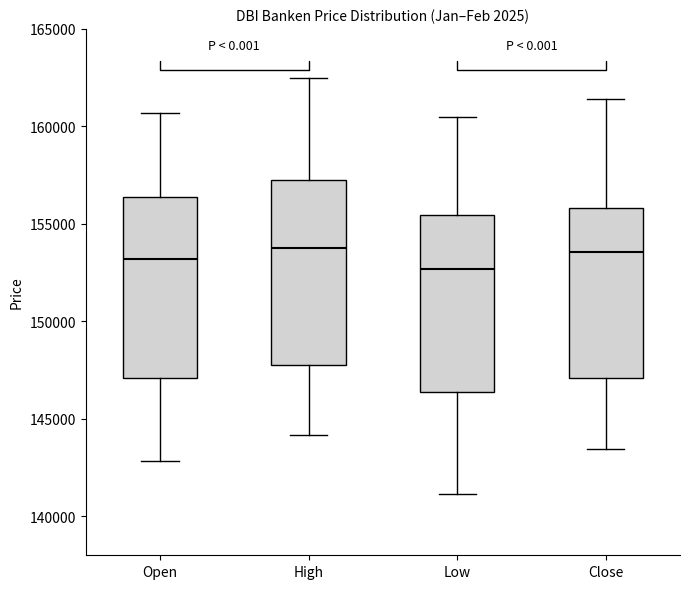

Reading left to right, transcribe this box plot: for each box, give where its median line is, the range the box spans, and where its two whiskers end, as read against the y-axis. The values are not printed on the chart, so give them approximately, as read against the axis.

Open: median 153000, box 147000 to 156500, whiskers 143000 to 160500
High: median 154000, box 147500 to 157500, whiskers 144000 to 162500
Low: median 152500, box 146500 to 155500, whiskers 141000 to 160500
Close: median 153500, box 147000 to 156000, whiskers 143500 to 161500